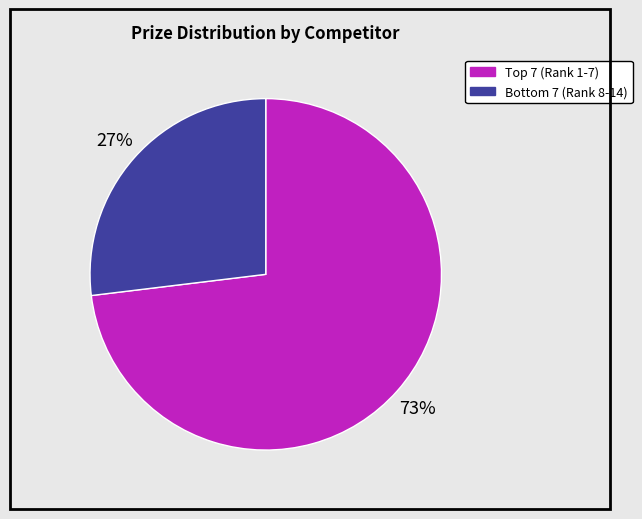

To the nearest percent, what is the average slice percentage?

50%